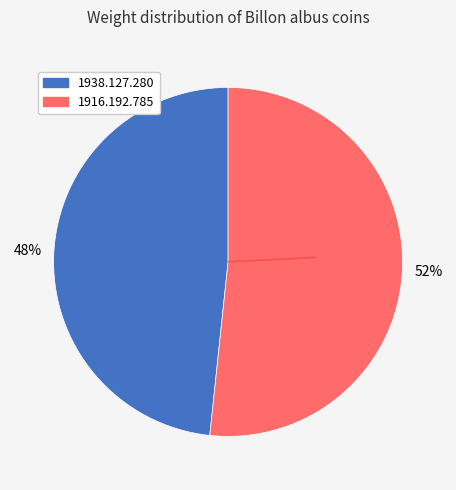

Combined, do 1916.192.785 and 1938.127.280 account for over 50%?

Yes